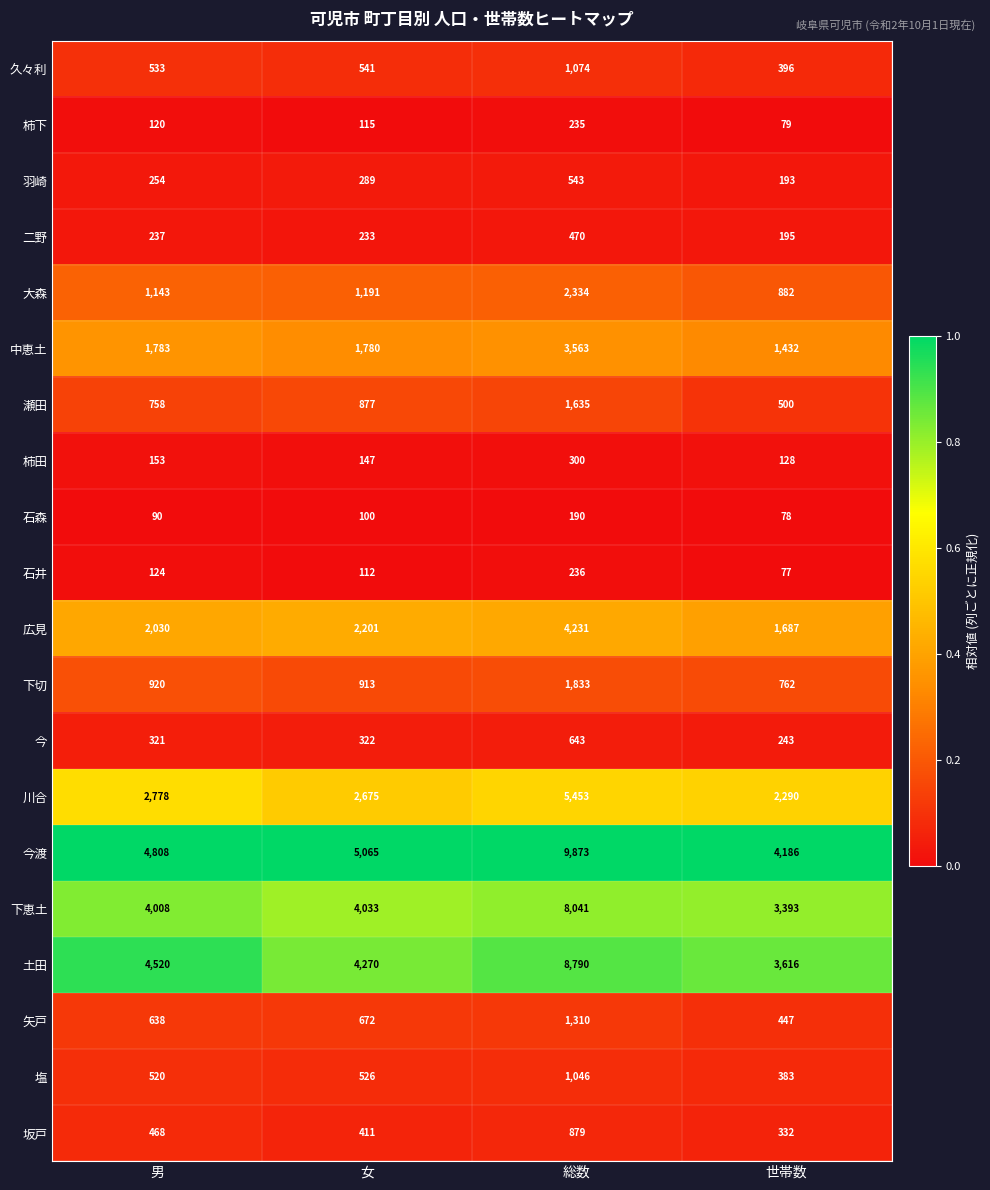

Is the value of 今渡 at 女 greater than the value of 塩 at 男?

Yes